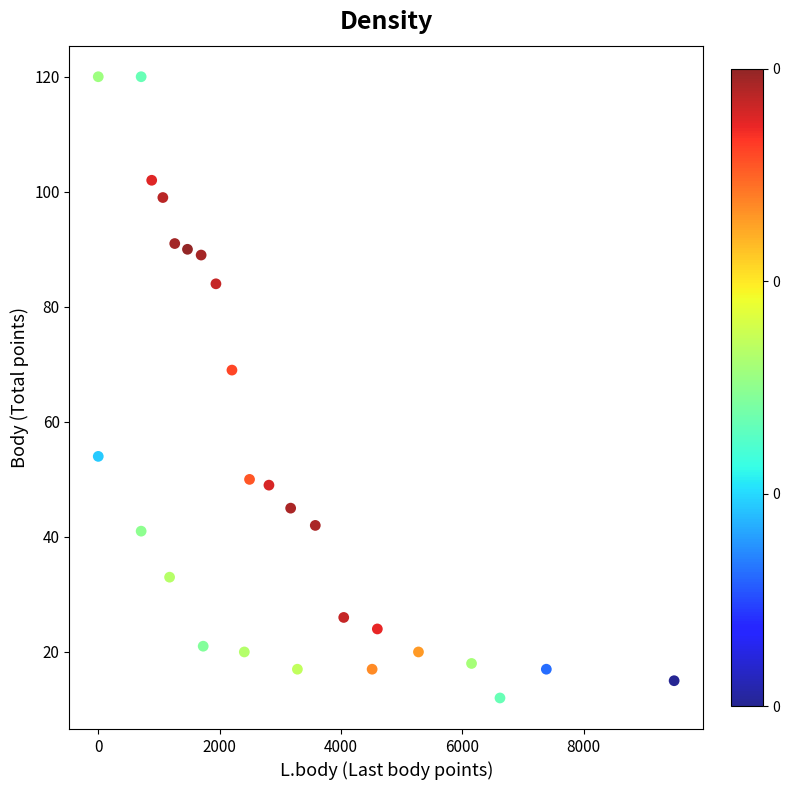

What is the range of Y values (max minus min)?

108